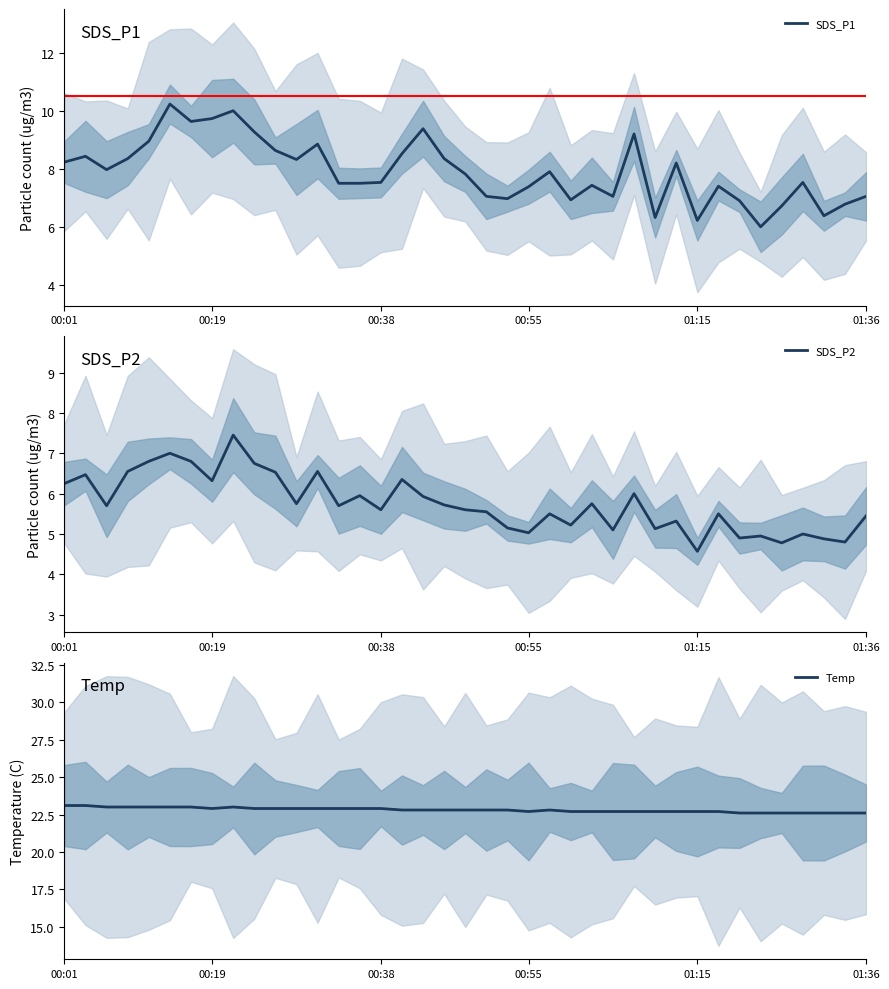

What is the total value across all series at 9?

38.9